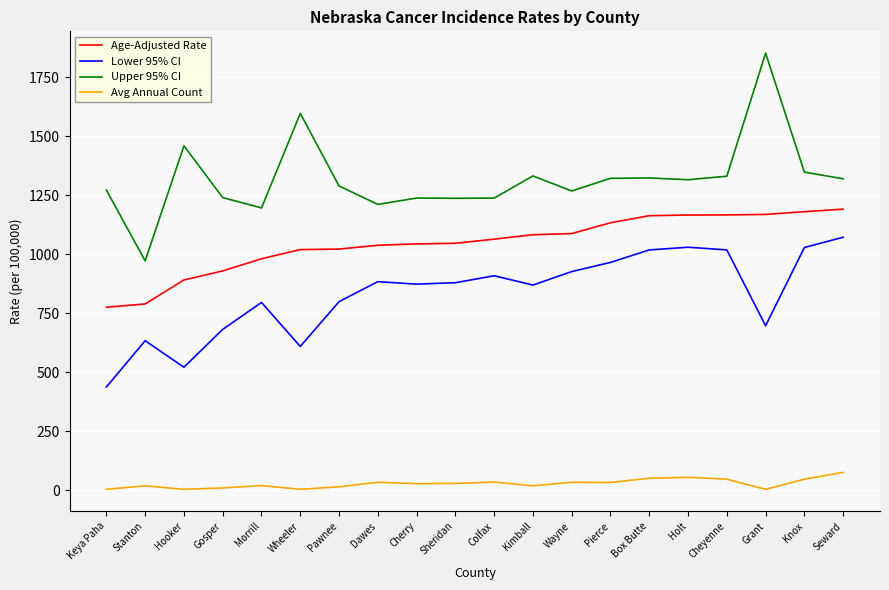

Which series has the largest total across all categories?

Upper 95% CI